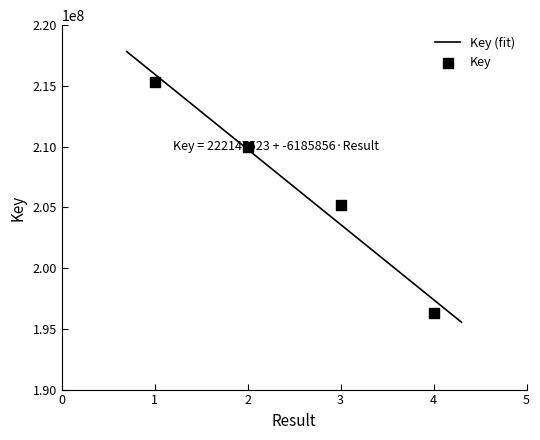

Approximately how many times larger is the value at 1 compared to 3?

1.0